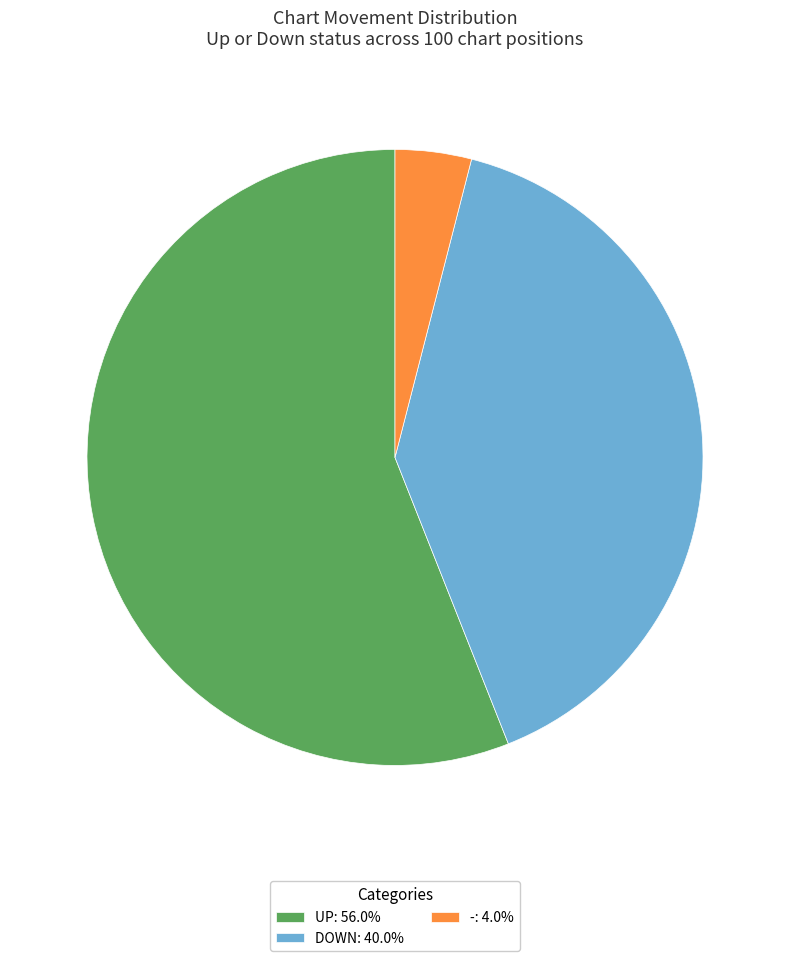

Is the sum of DOWN: 40.0% and -: 4.0% greater than half?

No